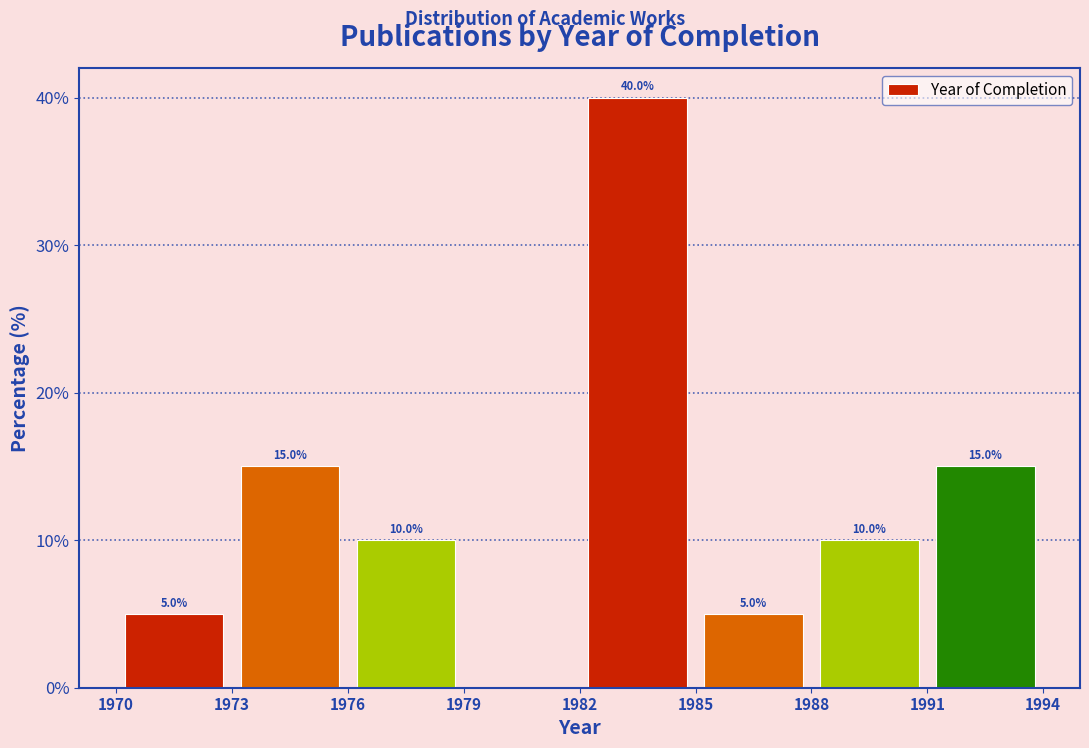

Over which range of the x-axis is the bar tallest?

1982 to 1985